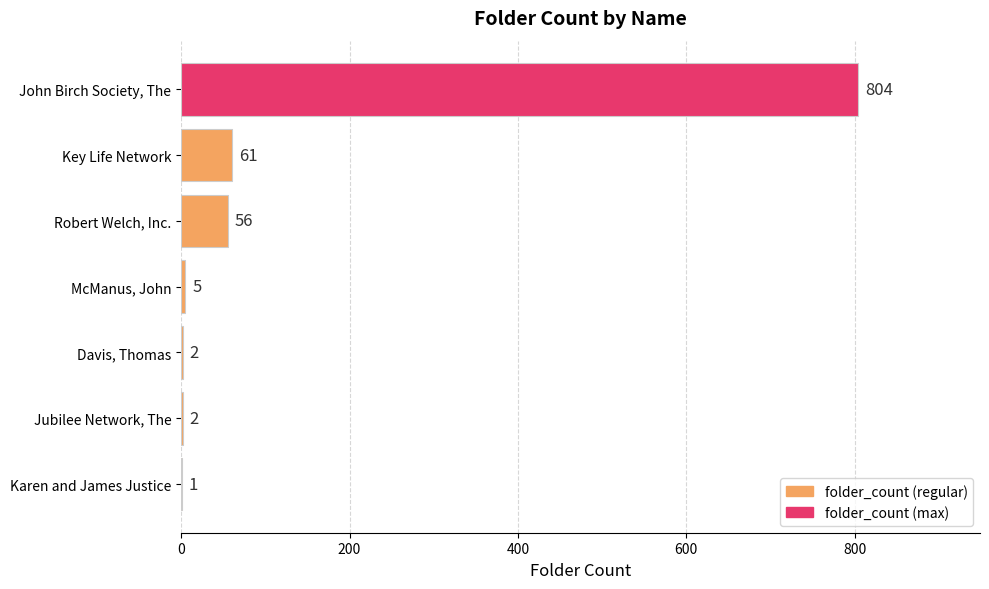

Reading top to bottom, what are all the values shown in this chart?

John Birch Society, The=804	Key Life Network=61	Robert Welch, Inc.=56	McManus, John=5	Davis, Thomas=2	Jubilee Network, The=2	Karen and James Justice=1